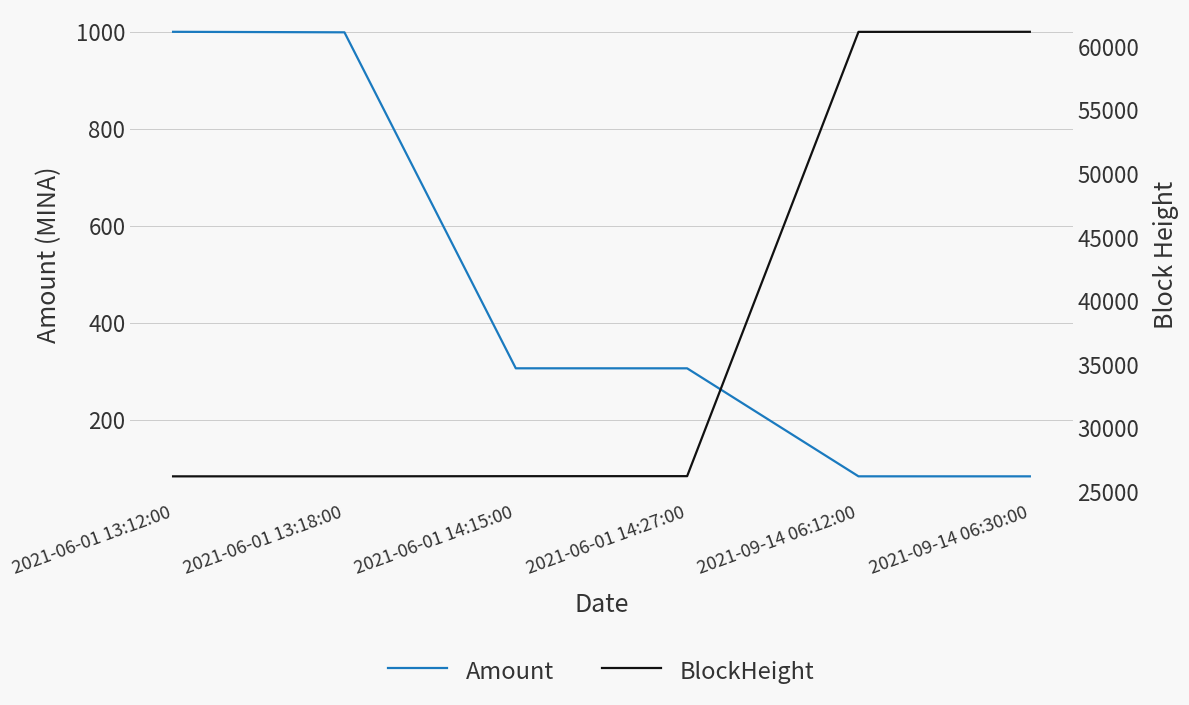

At which label does BlockHeight reach its minimum?

2021-06-01 13:12:00